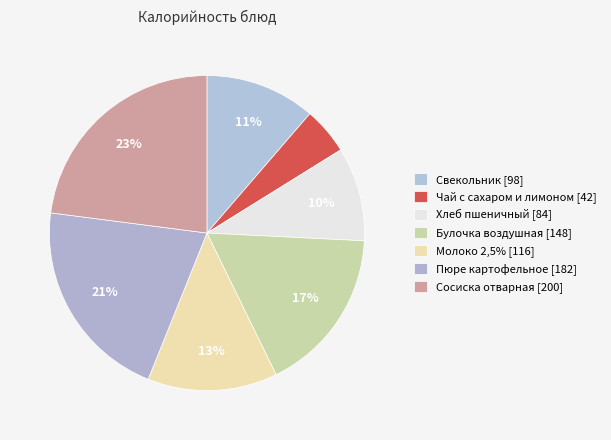

How many slices are in this pie chart?

7